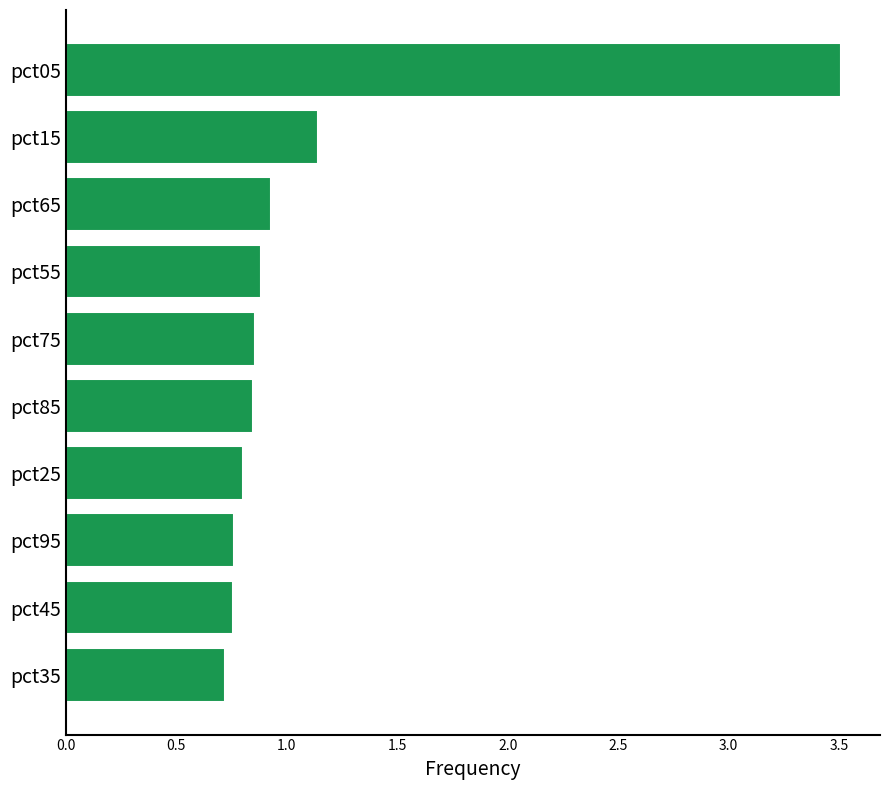

What is the difference between the maximum and second lowest values?

2.8